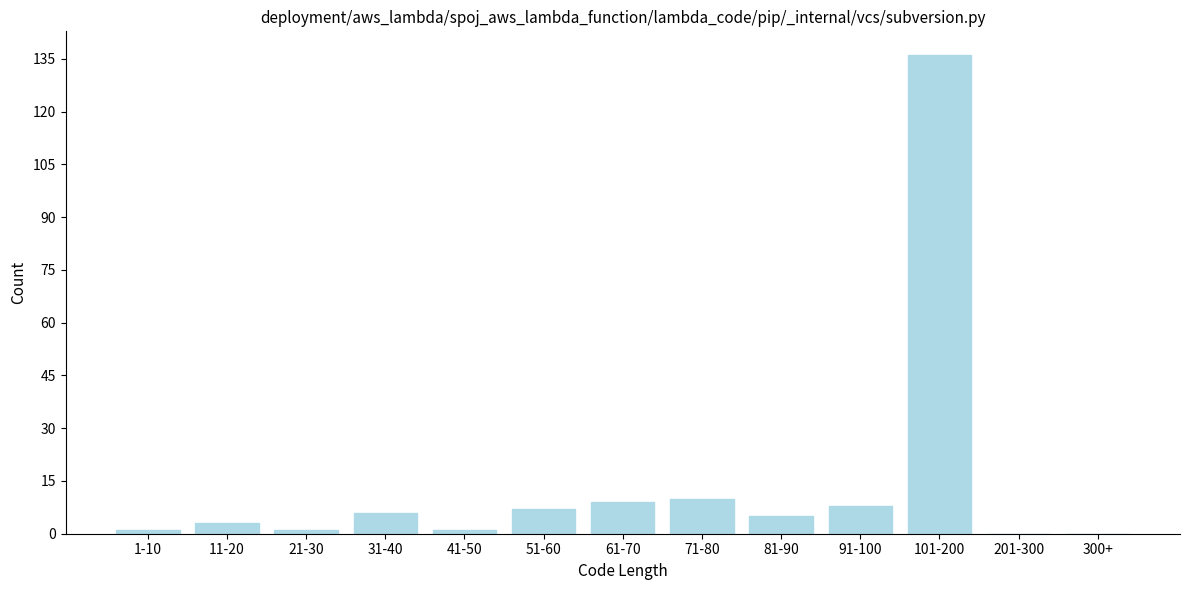

Reading left to right, extract all data points from this chart.

1-10=1	11-20=3	21-30=1	31-40=6	41-50=1	51-60=7	61-70=9	71-80=10	81-90=5	91-100=8	101-200=136	201-300=0	300+=0